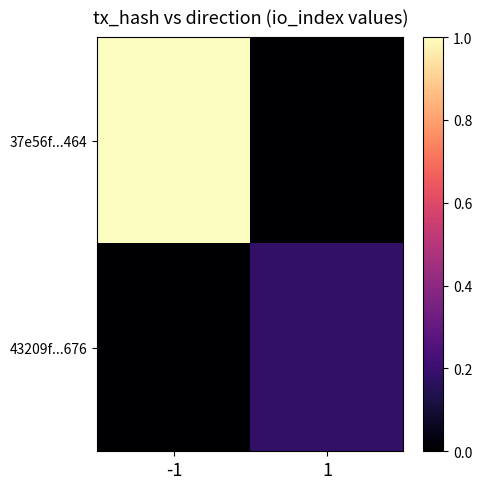

List the series in order of their peak value, highest first.

37e56f...464, 43209f...676